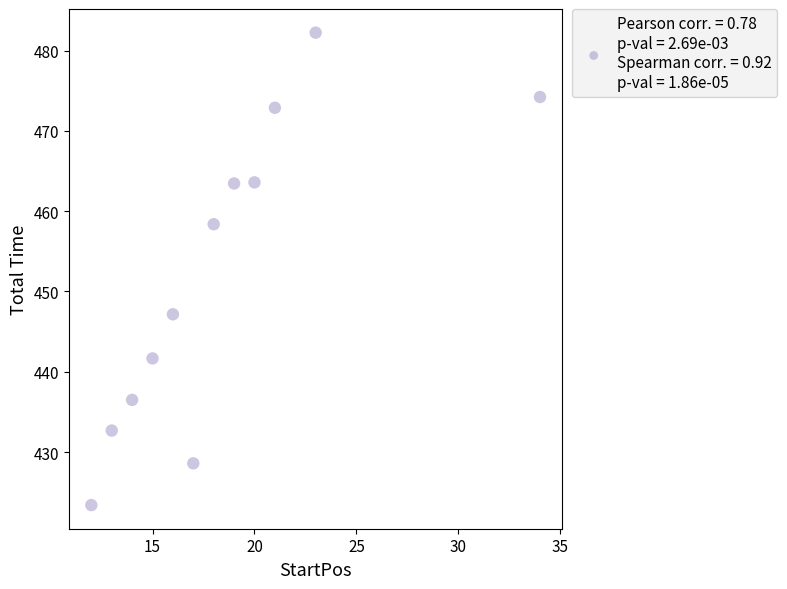

What is the average Y value?

452.1